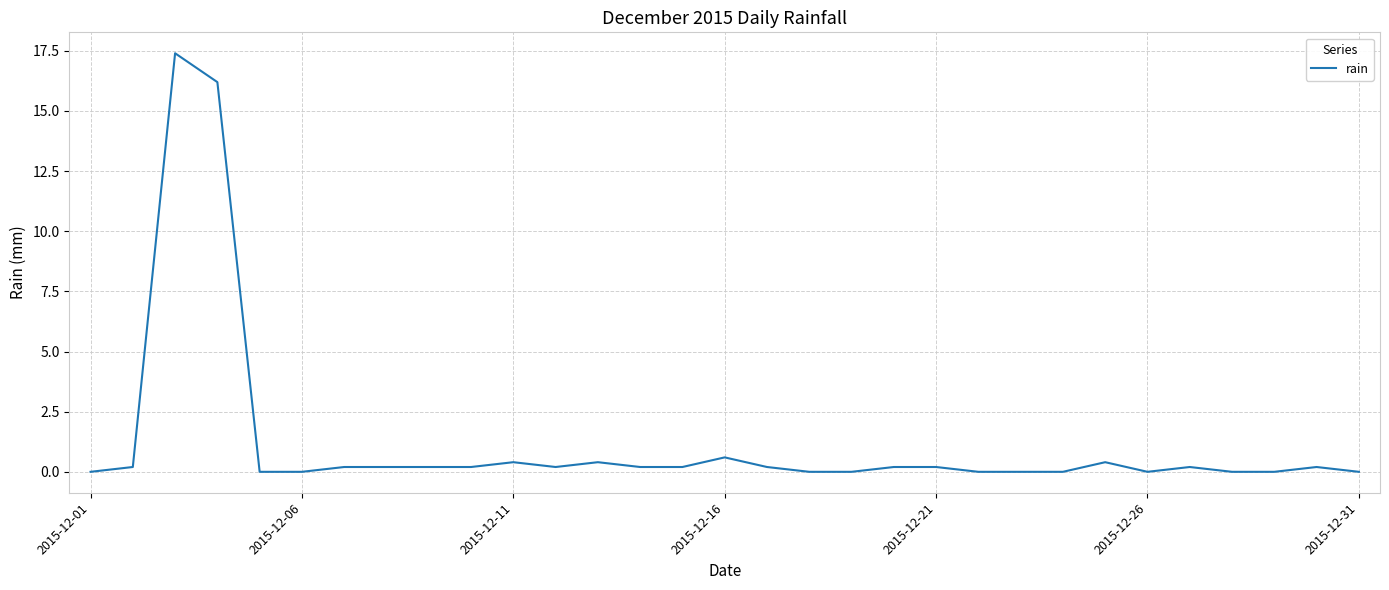

Reading left to right, what are all the values shown in this chart?

0.0	0.2	17.4	16.2	0.0	0.0	0.2	0.2	0.2	0.2	0.4	0.2	0.4	0.2	0.2	0.6	0.2	0.0	0.0	0.2	0.2	0.0	0.0	0.0	0.4	0.0	0.2	0.0	0.0	0.2	0.0